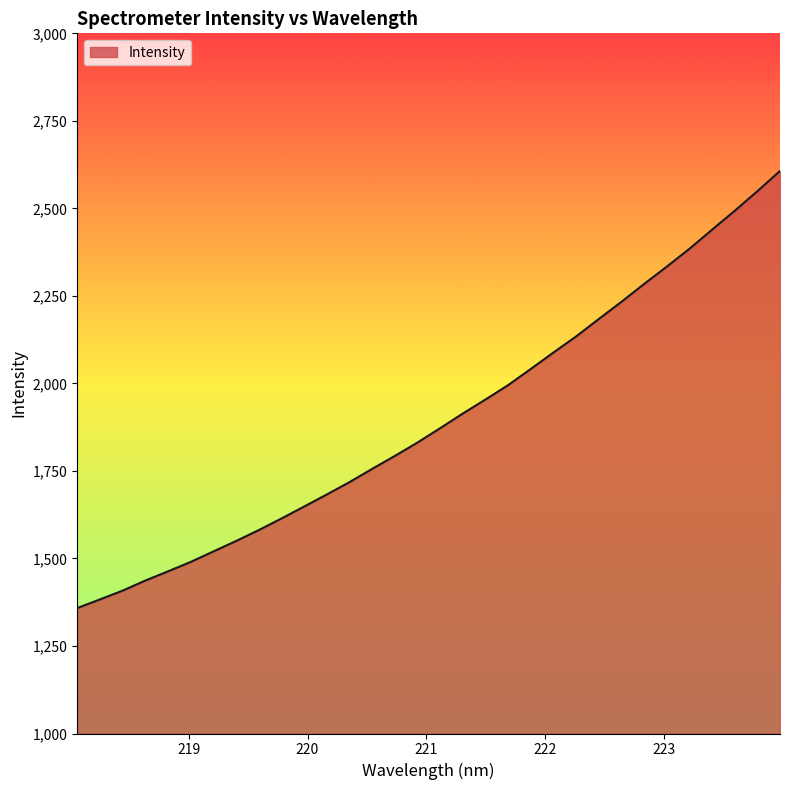

What is the difference between the maximum and minimum values?

1248.7